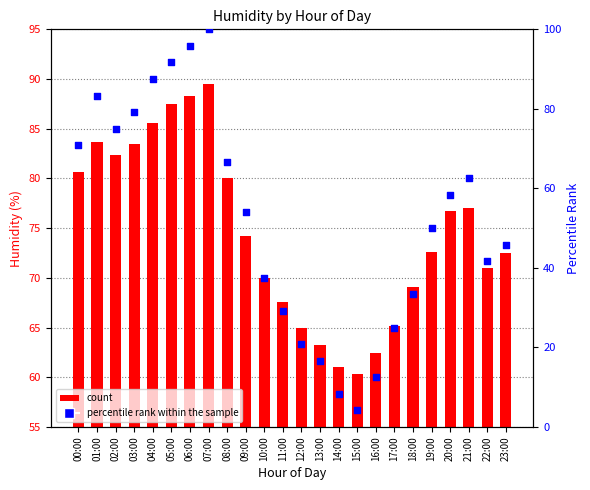

Which series contains the lowest Y value?

percentile rank within the sample